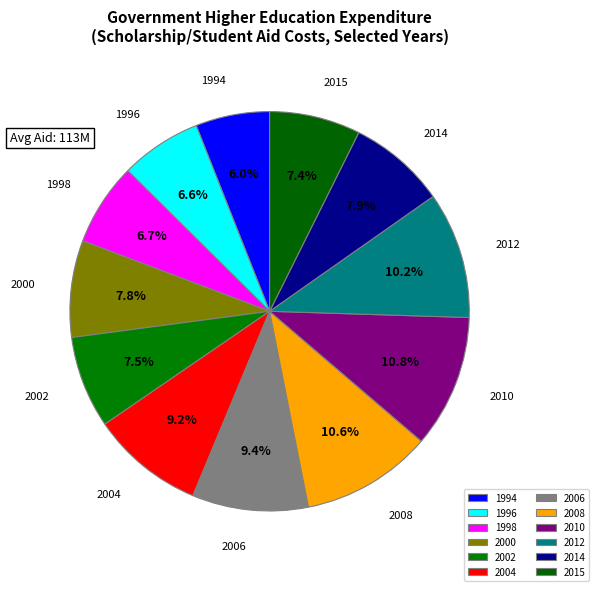

Count the number of slices in the pie.

12